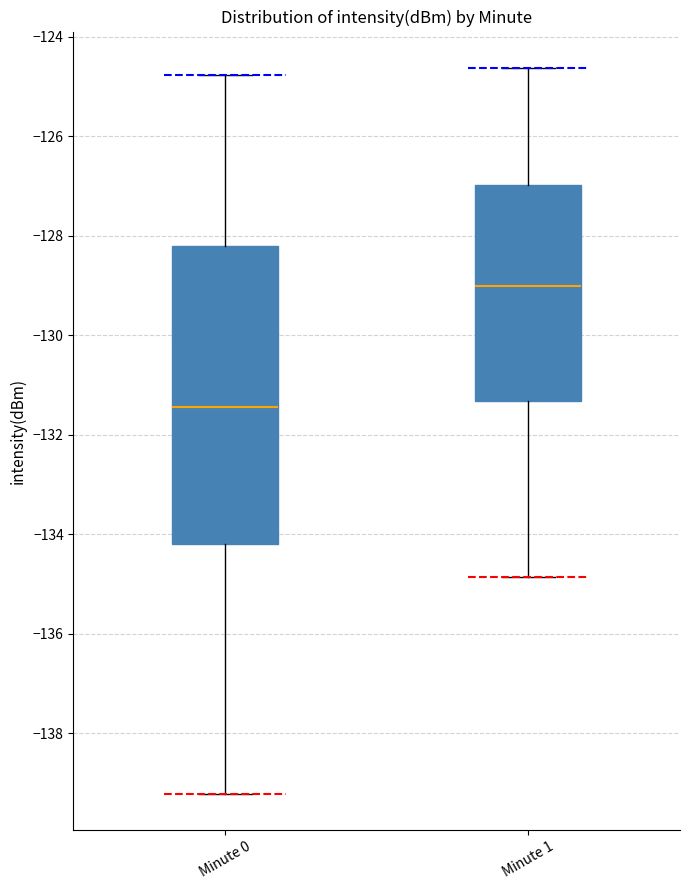

Which box is the tallest, from its lower edge to its upper edge?

Minute 0